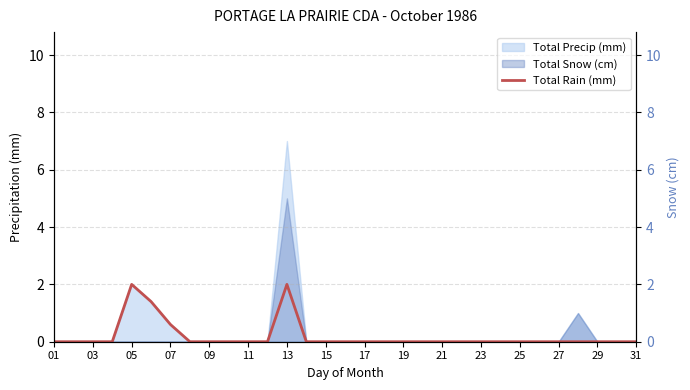

How many lines are shown in the chart?

1